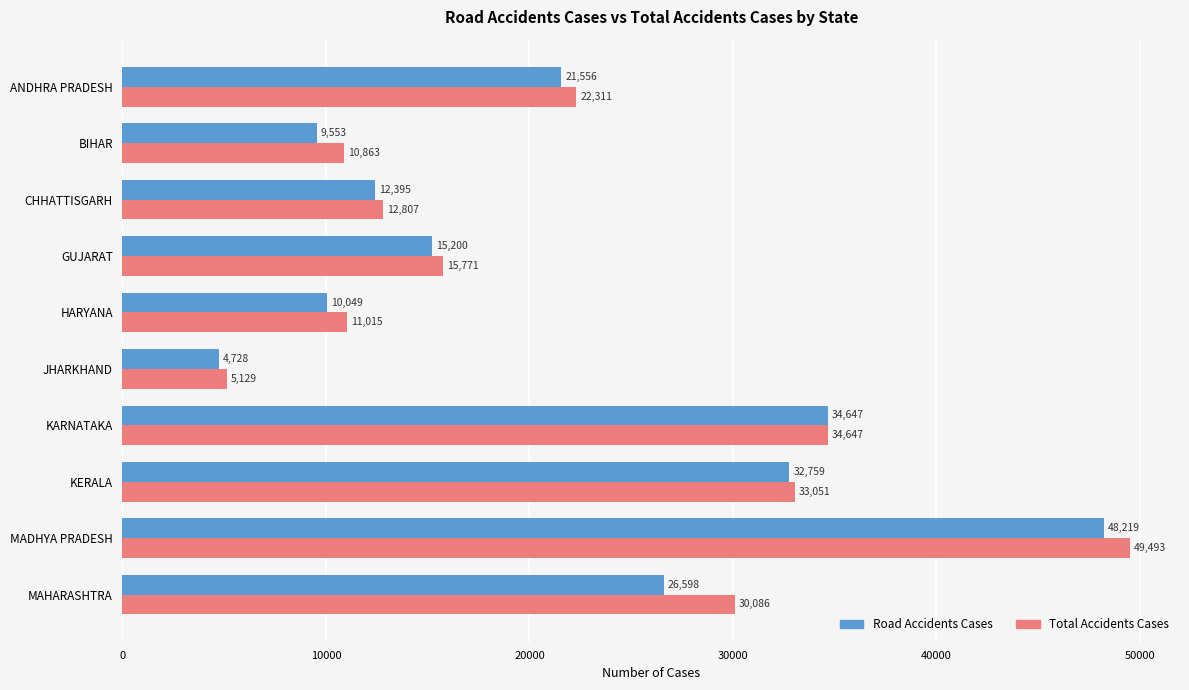

What is the difference between the Road Accidents Cases values at JHARKHAND and MAHARASHTRA?

21870